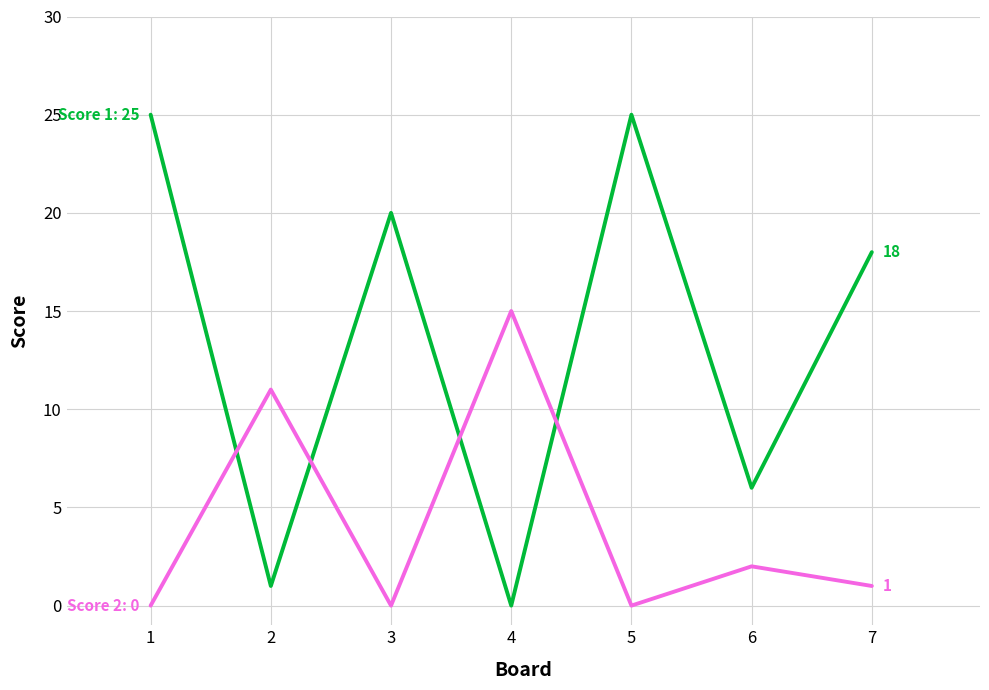

How many series are shown in this chart?

2